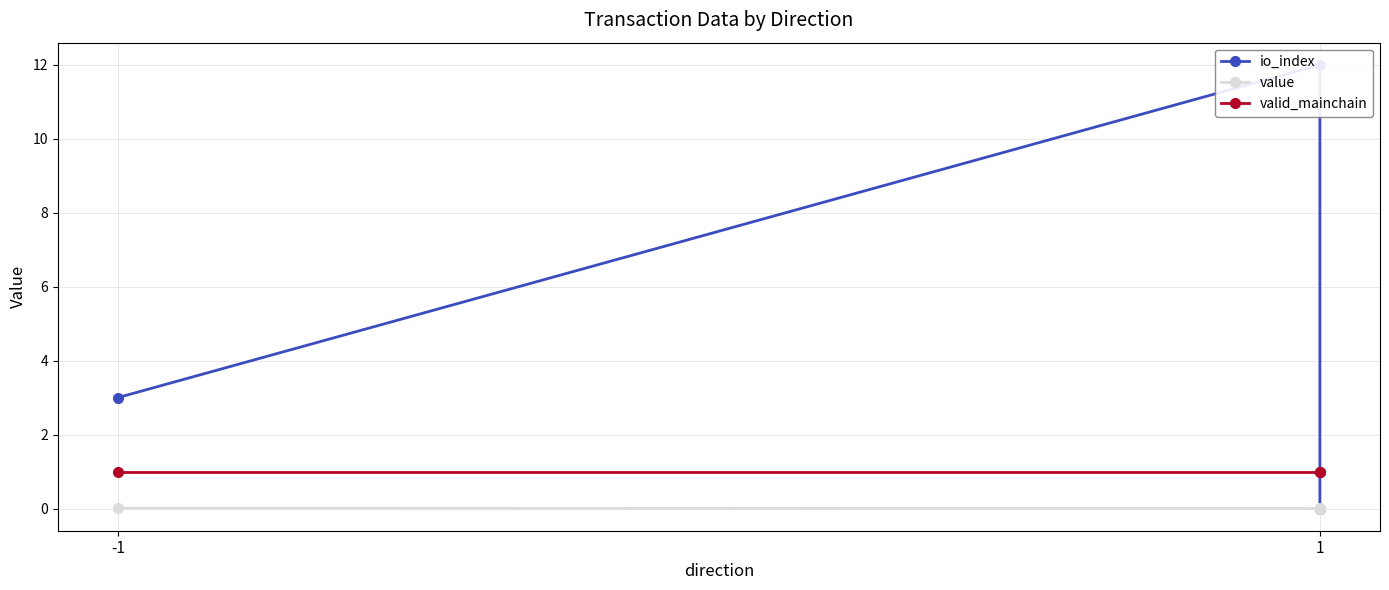

True or false: io_index has a value of 3.0 at -1.

True